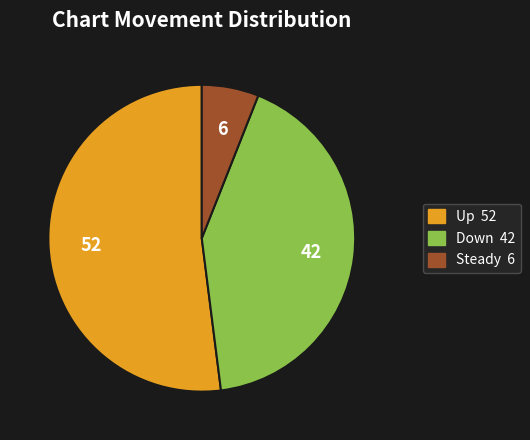

Is there a majority slice in this chart?

Yes